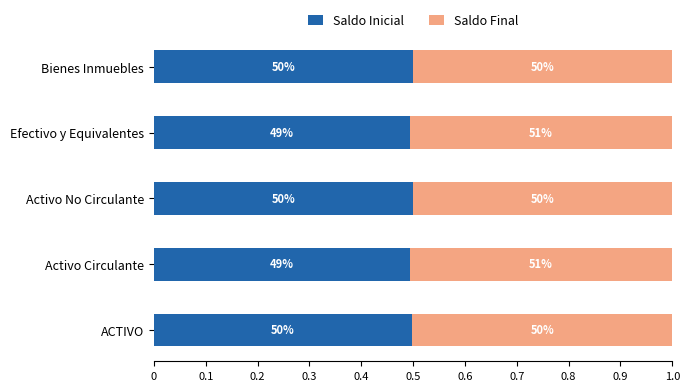

What are all the series names shown in the legend?

Saldo Inicial, Saldo Final